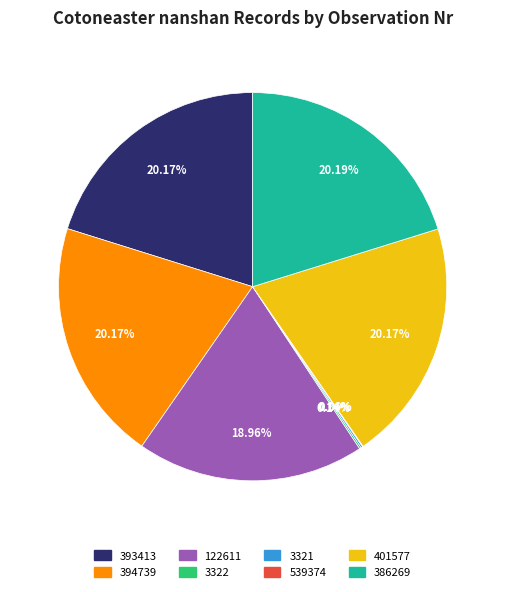

What percentage is NOT represented by 401577?

79.8%